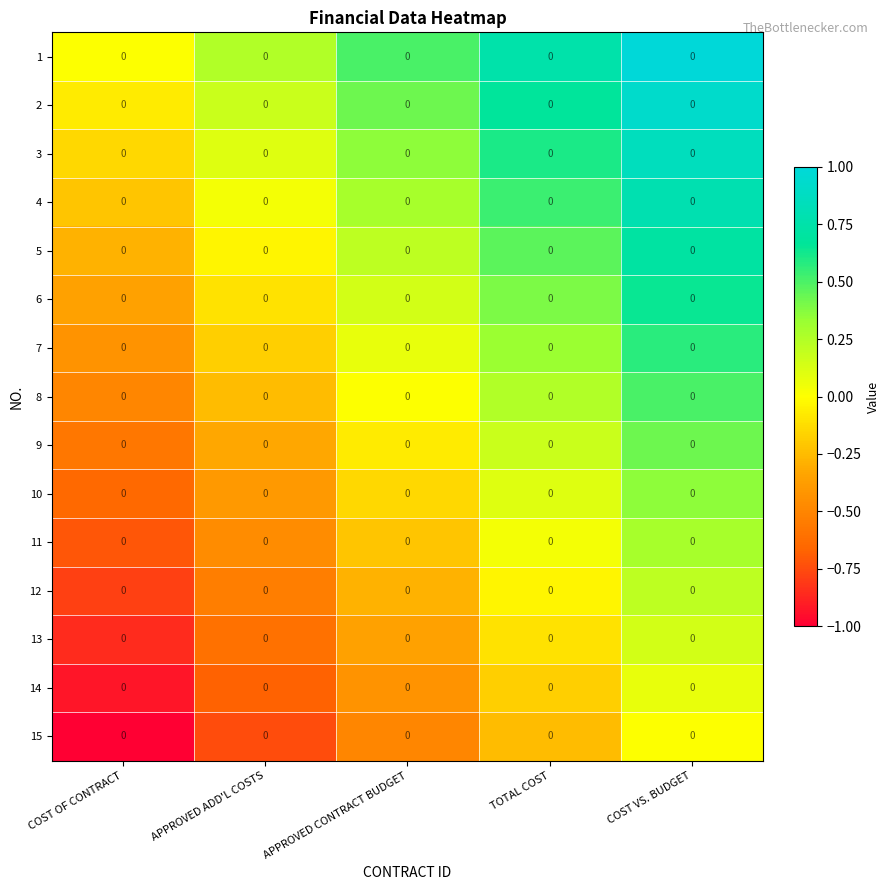

Reading left to right, what are all the values shown in this chart?

1: COST OF CONTRACT=0.0	APPROVED ADD'L COSTS=0.0	APPROVED CONTRACT BUDGET=0.0	TOTAL COST=0.0	COST VS. BUDGET=0.0
2: COST OF CONTRACT=0.0	APPROVED ADD'L COSTS=0.0	APPROVED CONTRACT BUDGET=0.0	TOTAL COST=0.0	COST VS. BUDGET=0.0
3: COST OF CONTRACT=0.0	APPROVED ADD'L COSTS=0.0	APPROVED CONTRACT BUDGET=0.0	TOTAL COST=0.0	COST VS. BUDGET=0.0
4: COST OF CONTRACT=0.0	APPROVED ADD'L COSTS=0.0	APPROVED CONTRACT BUDGET=0.0	TOTAL COST=0.0	COST VS. BUDGET=0.0
5: COST OF CONTRACT=0.0	APPROVED ADD'L COSTS=0.0	APPROVED CONTRACT BUDGET=0.0	TOTAL COST=0.0	COST VS. BUDGET=0.0
6: COST OF CONTRACT=0.0	APPROVED ADD'L COSTS=0.0	APPROVED CONTRACT BUDGET=0.0	TOTAL COST=0.0	COST VS. BUDGET=0.0
7: COST OF CONTRACT=0.0	APPROVED ADD'L COSTS=0.0	APPROVED CONTRACT BUDGET=0.0	TOTAL COST=0.0	COST VS. BUDGET=0.0
8: COST OF CONTRACT=0.0	APPROVED ADD'L COSTS=0.0	APPROVED CONTRACT BUDGET=0.0	TOTAL COST=0.0	COST VS. BUDGET=0.0
9: COST OF CONTRACT=0.0	APPROVED ADD'L COSTS=0.0	APPROVED CONTRACT BUDGET=0.0	TOTAL COST=0.0	COST VS. BUDGET=0.0
10: COST OF CONTRACT=0.0	APPROVED ADD'L COSTS=0.0	APPROVED CONTRACT BUDGET=0.0	TOTAL COST=0.0	COST VS. BUDGET=0.0
11: COST OF CONTRACT=0.0	APPROVED ADD'L COSTS=0.0	APPROVED CONTRACT BUDGET=0.0	TOTAL COST=0.0	COST VS. BUDGET=0.0
12: COST OF CONTRACT=0.0	APPROVED ADD'L COSTS=0.0	APPROVED CONTRACT BUDGET=0.0	TOTAL COST=0.0	COST VS. BUDGET=0.0
13: COST OF CONTRACT=0.0	APPROVED ADD'L COSTS=0.0	APPROVED CONTRACT BUDGET=0.0	TOTAL COST=0.0	COST VS. BUDGET=0.0
14: COST OF CONTRACT=0.0	APPROVED ADD'L COSTS=0.0	APPROVED CONTRACT BUDGET=0.0	TOTAL COST=0.0	COST VS. BUDGET=0.0
15: COST OF CONTRACT=0.0	APPROVED ADD'L COSTS=0.0	APPROVED CONTRACT BUDGET=0.0	TOTAL COST=0.0	COST VS. BUDGET=0.0